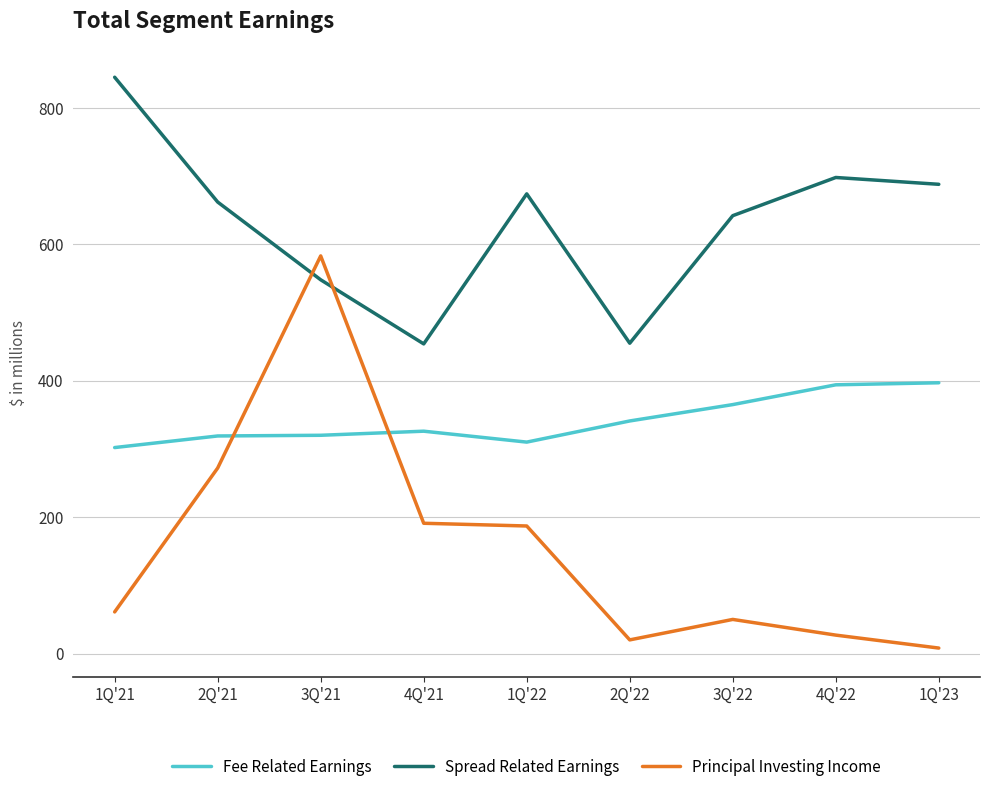

Count the number of data series in this chart.

3